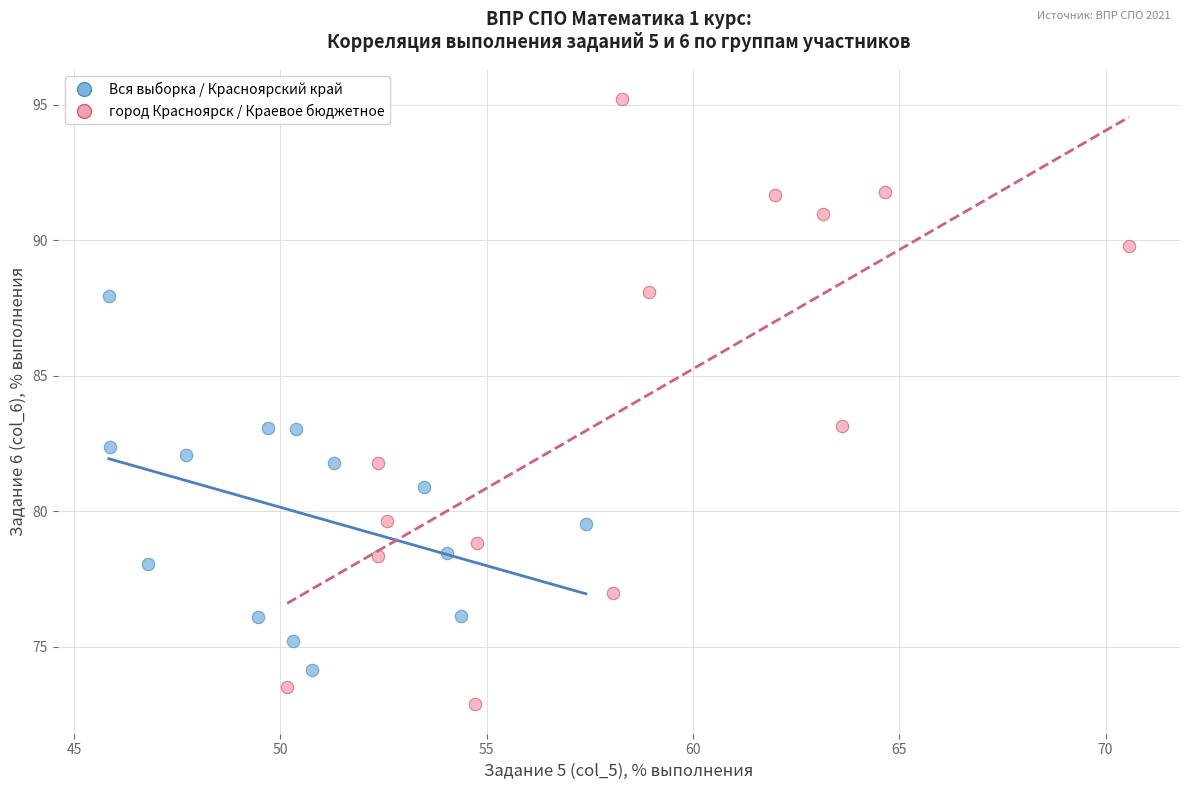

Which series has the widest spread of Y values?

город Красноярск / Краевое бюджетное